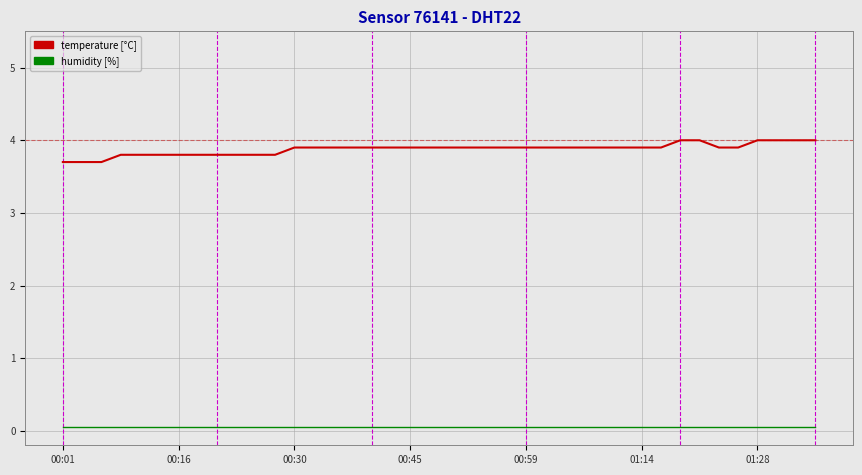

What is the maximum value shown in the chart?

4.0